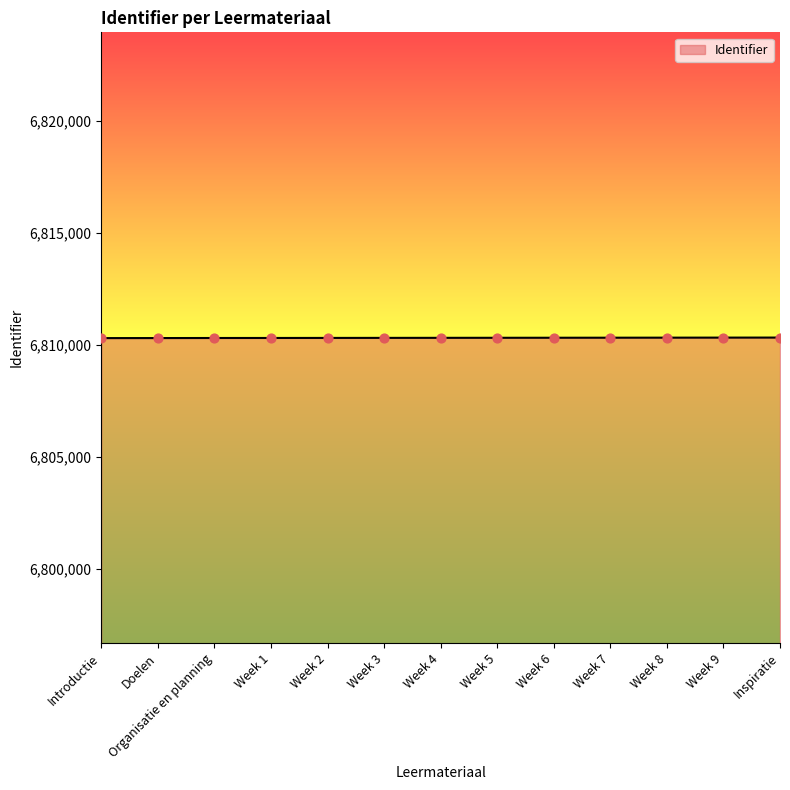

What is the change in value from Organisatie en planning to Week 8?

+15